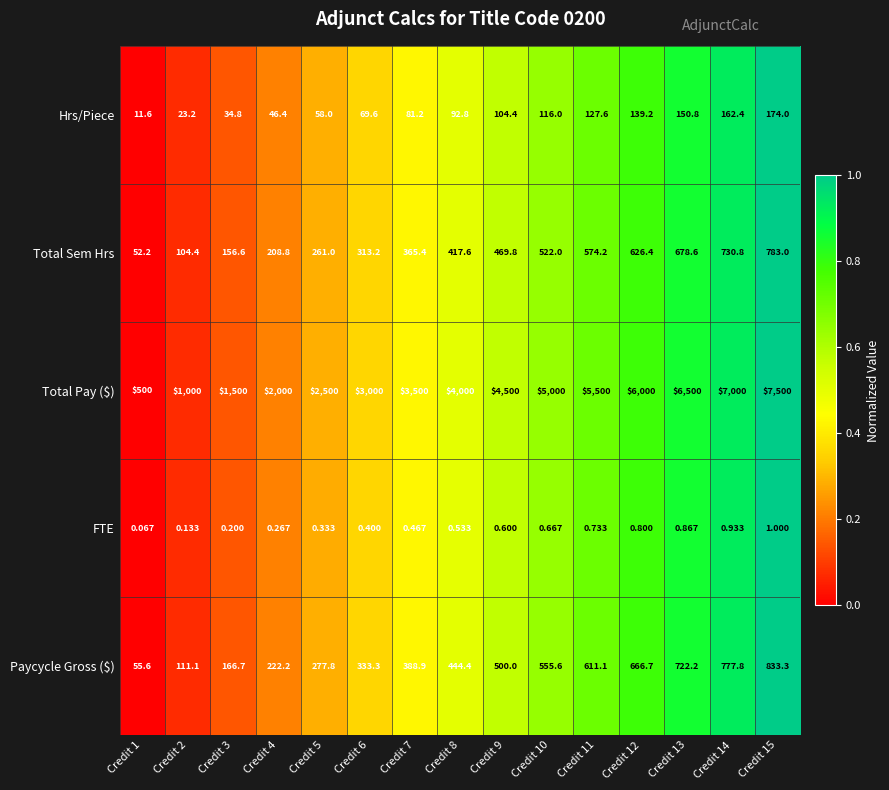

Which series has the largest total across all categories?

Total Pay ($)